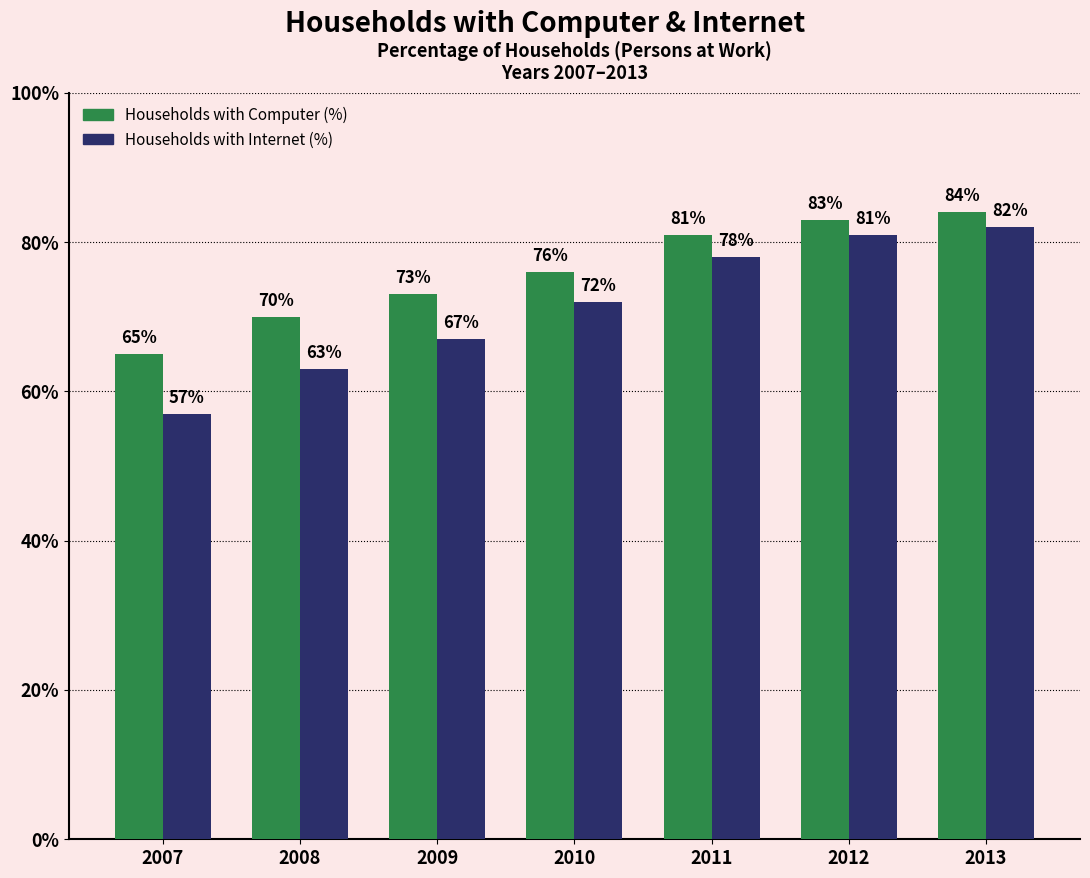

Reading right to left, what are all the values shown in this chart?

Households with Computer (%): 2013=84	2012=83	2011=81	2010=76	2009=73	2008=70	2007=65
Households with Internet (%): 2013=82	2012=81	2011=78	2010=72	2009=67	2008=63	2007=57